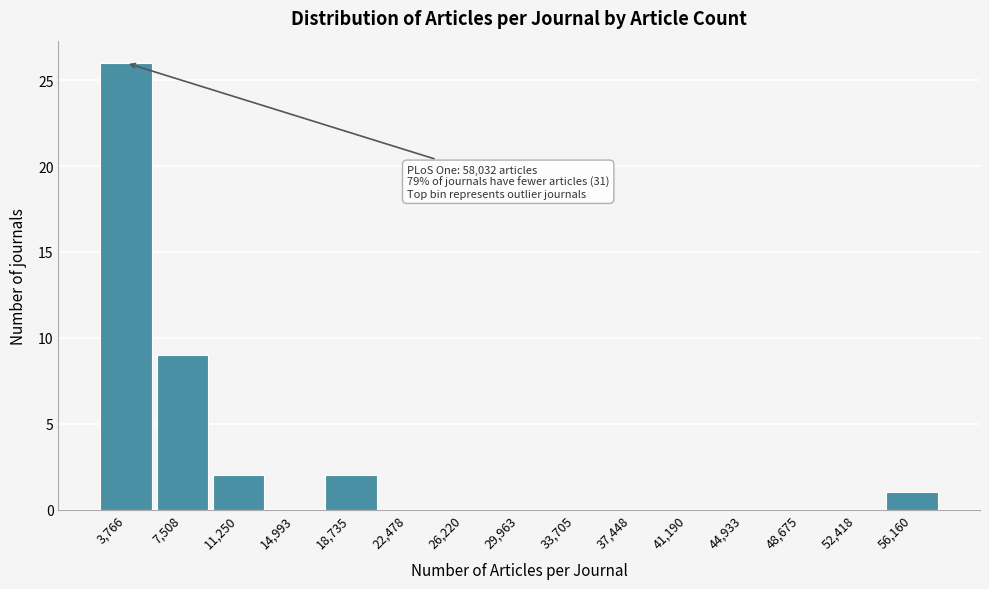

Over which range of the x-axis is the bar tallest?

2000 to 5500